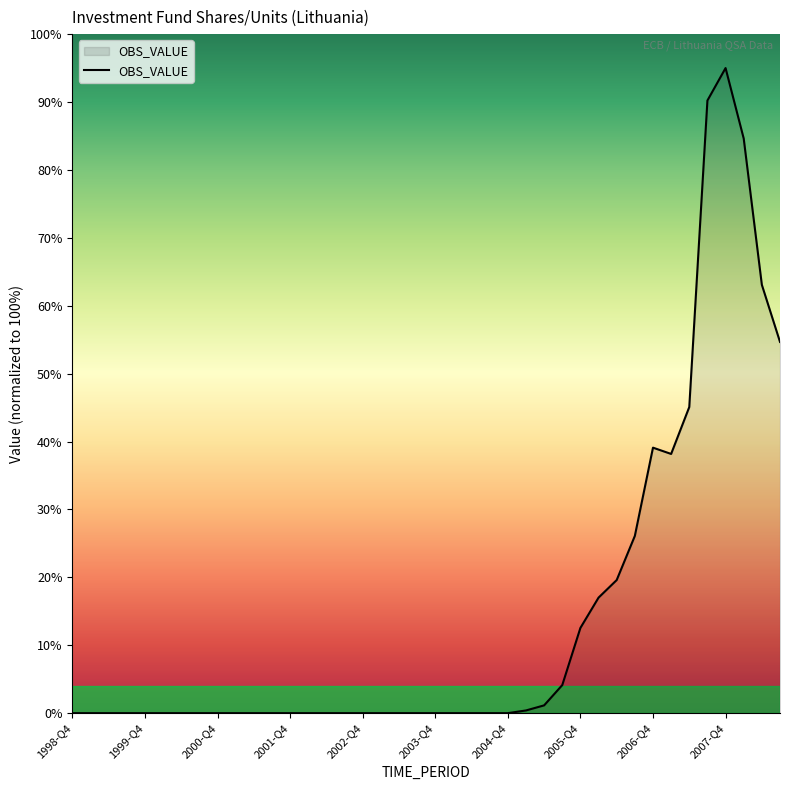

What is the difference between the maximum and minimum values?

95.0